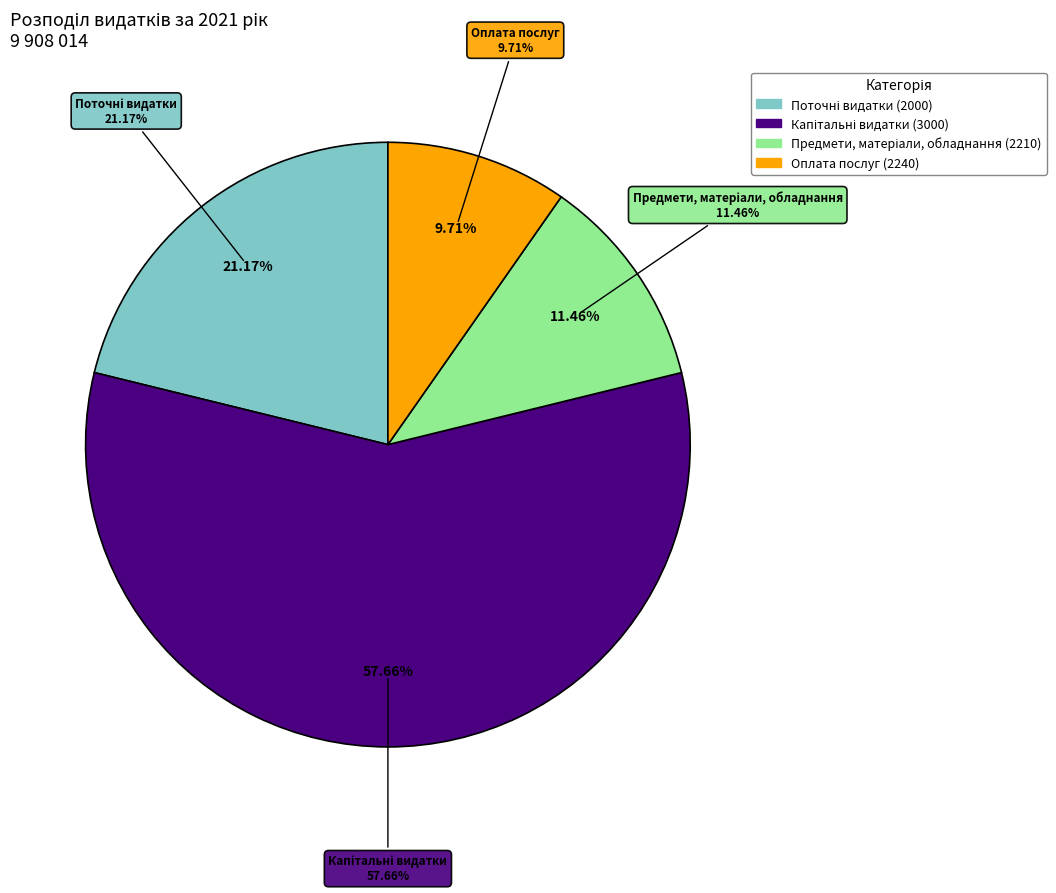

Do Поточні видатки (2000) and Оплата послуг (2240) together represent more than half of the pie?

No